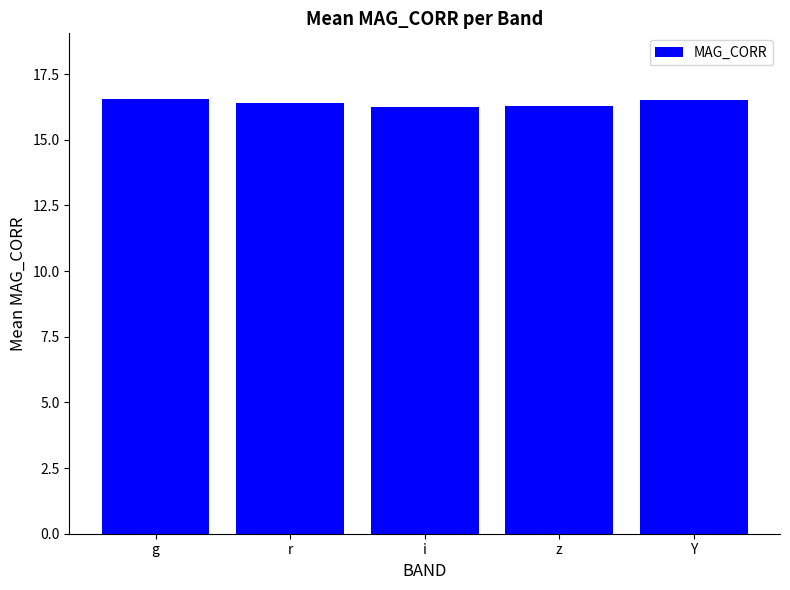

How many data points does each series have?

5